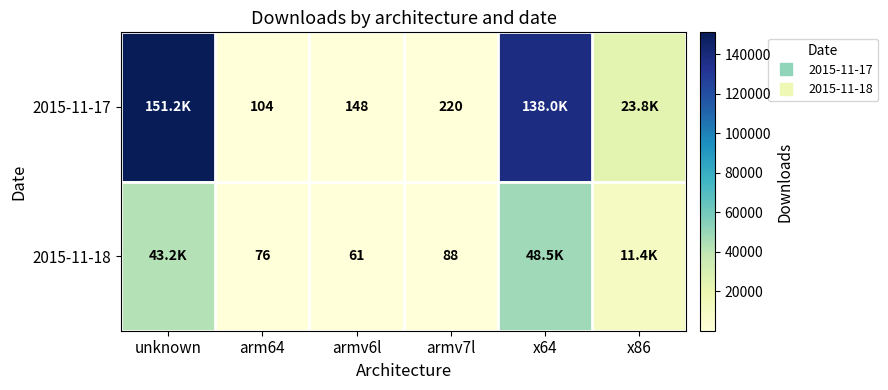

At how many categories does at least one series exceed 17729?

3